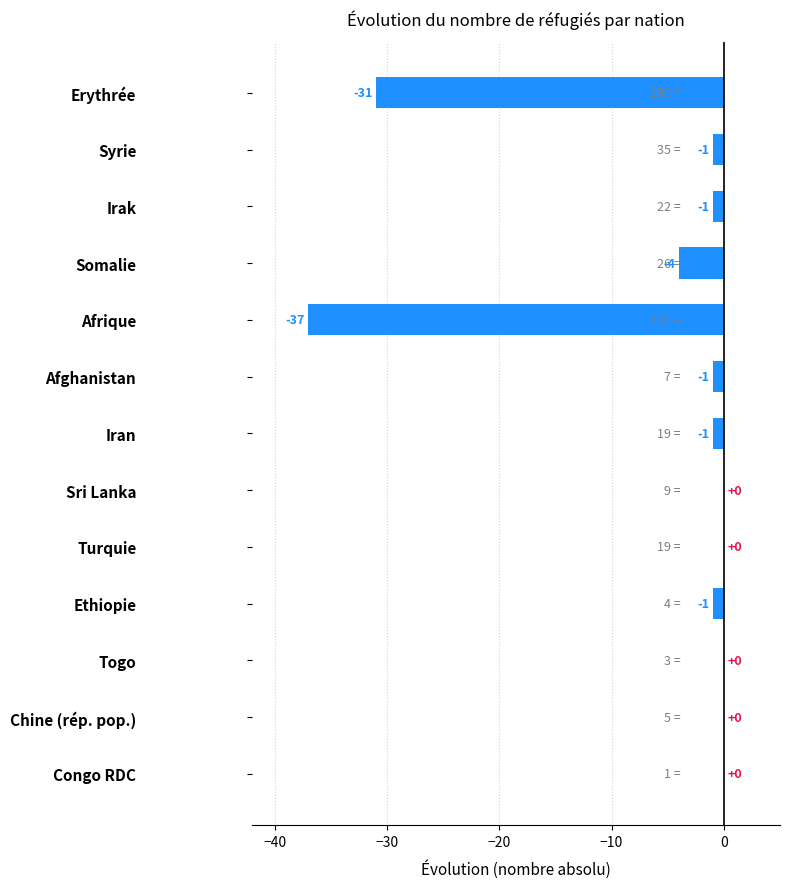

At which label is the value closest to -18?

Erythrée